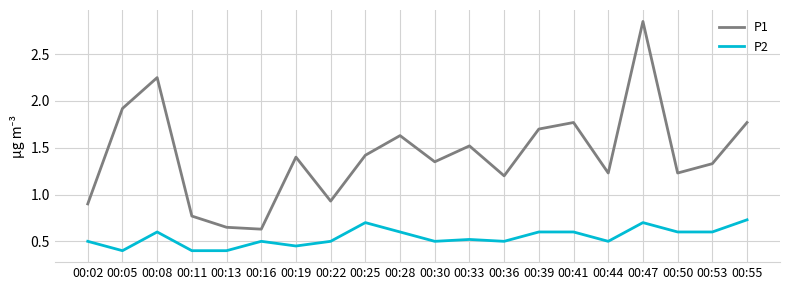

The value of P2 at 00:19 is 0.2. True or false?

False